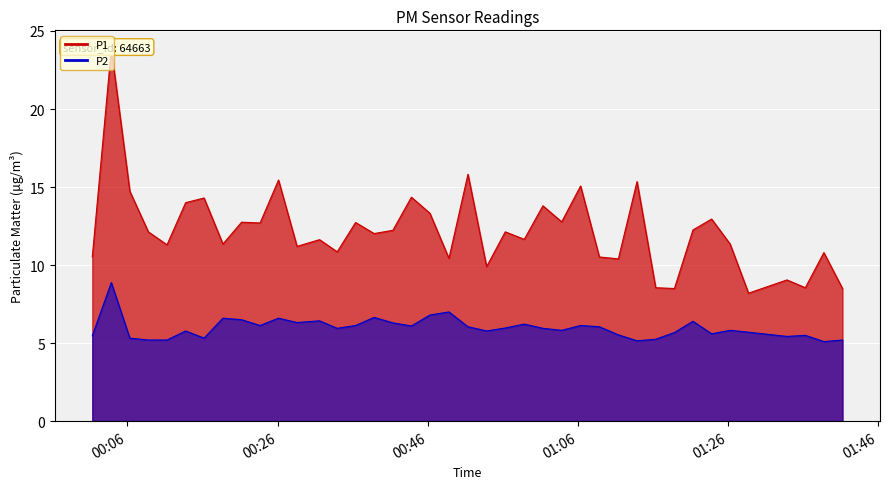

What is the approximate value of P2 at 2023-03-15T01:03:50?

5.8